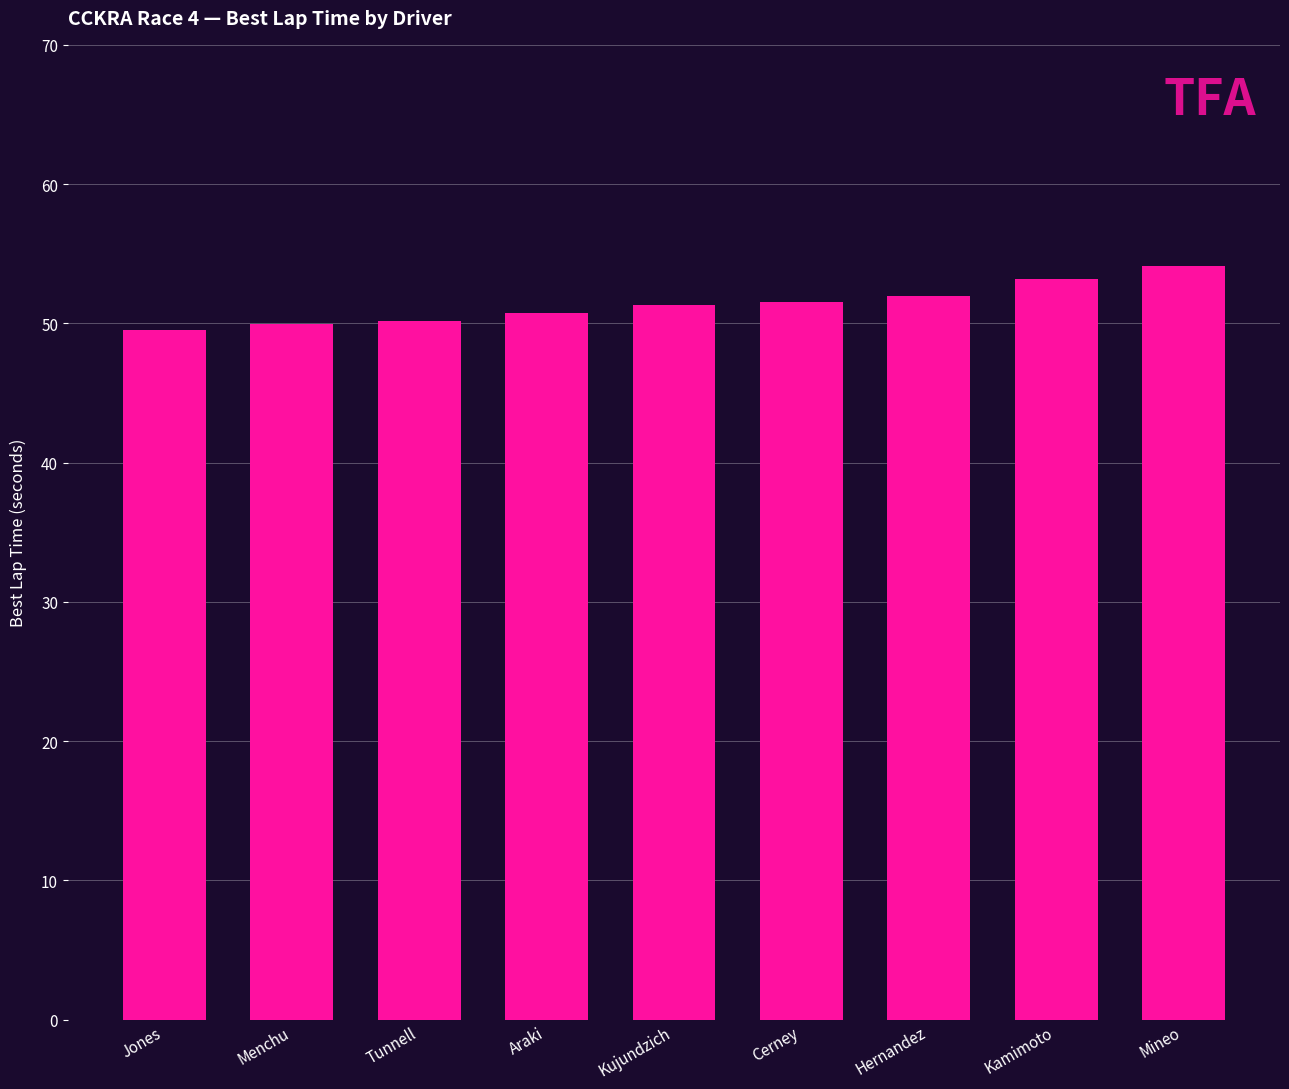

What is the difference between the second highest and second lowest values?

3.3